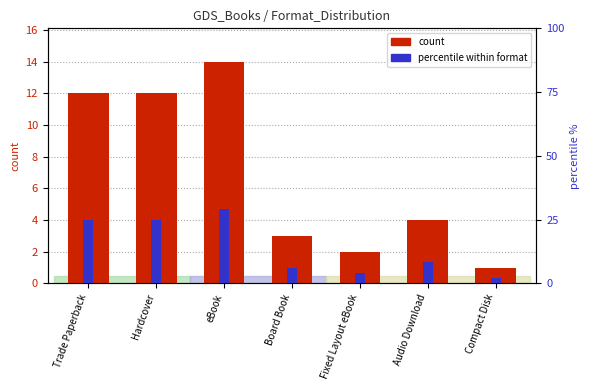

Which has a higher value, Audio Download or Hardcover?

Hardcover